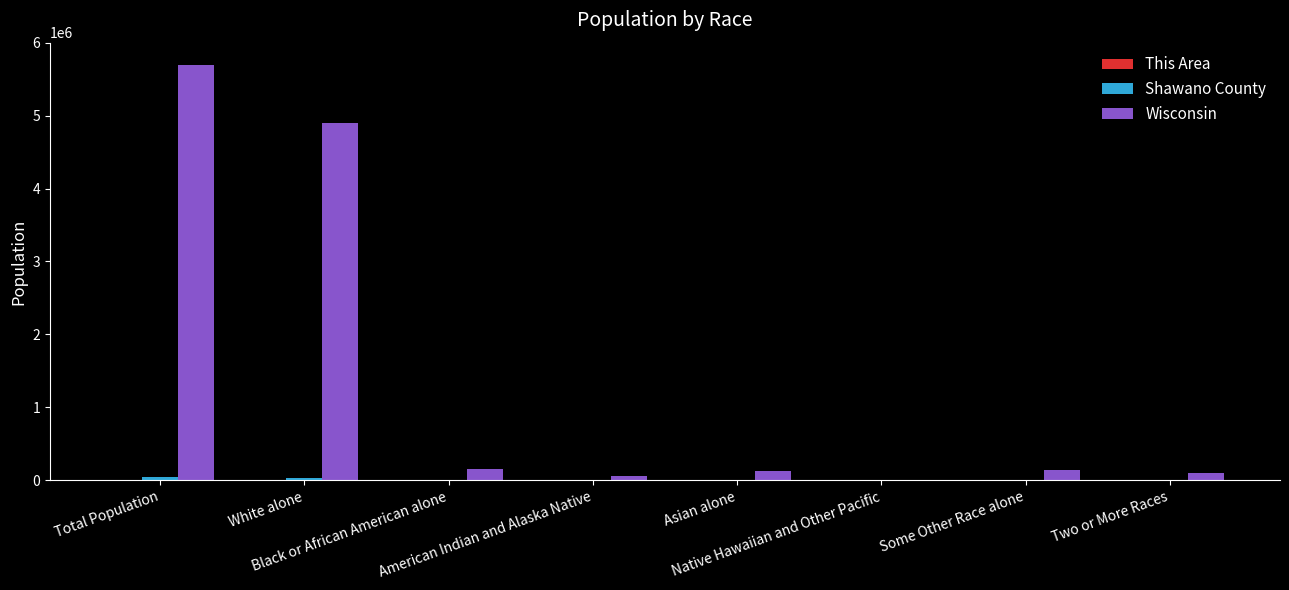

What is the sum of all Wisconsin values?

11163183